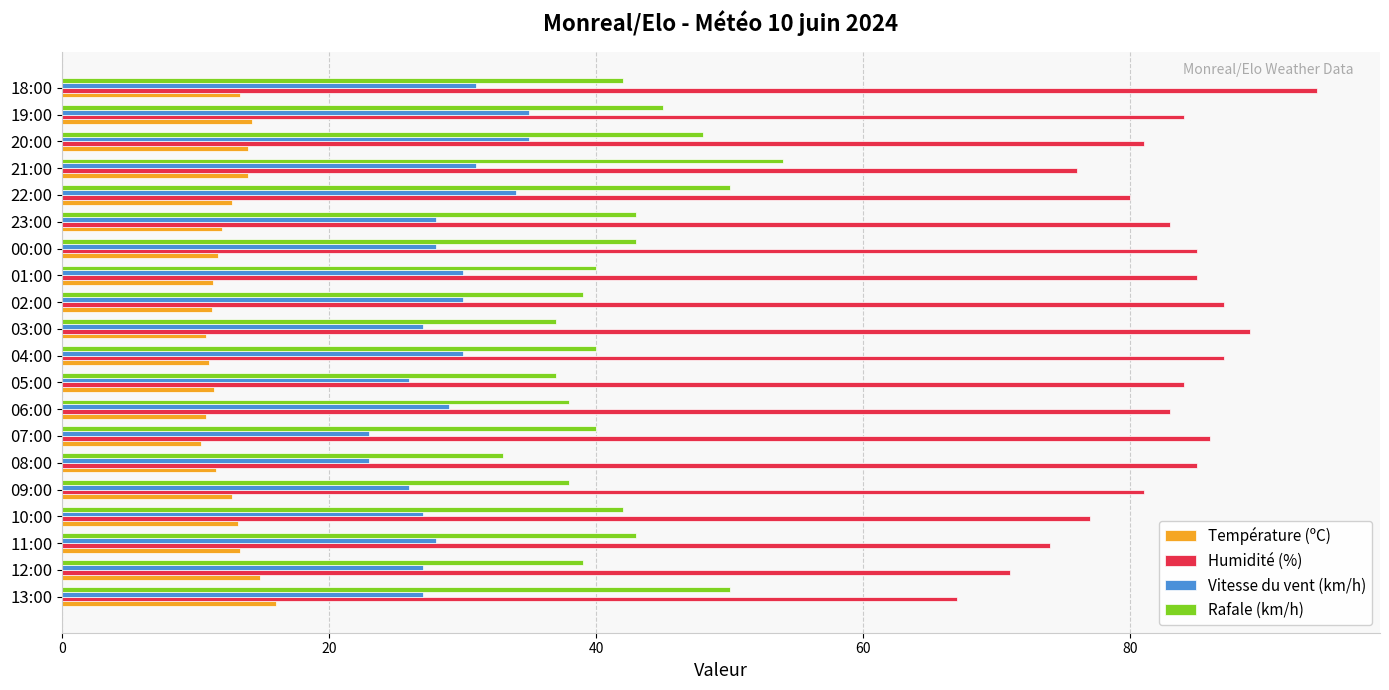

What is the difference between the highest and lowest values at 07:00?

75.6